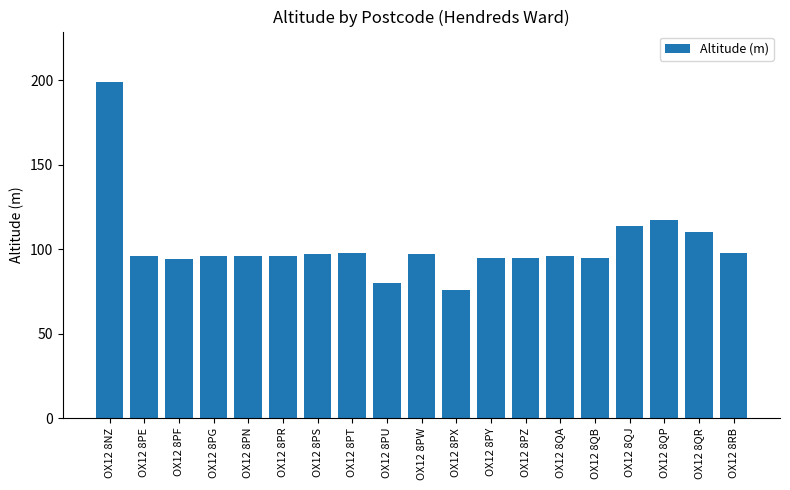

What is the change in value from OX12 8NZ to OX12 8PG?

-103